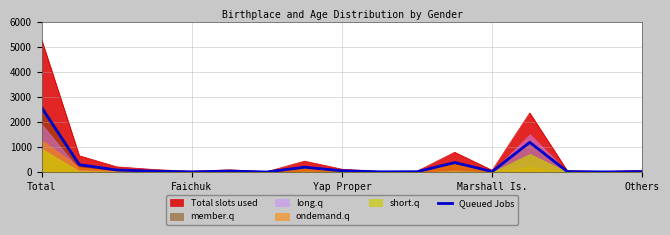

What position from the right is 6?

11